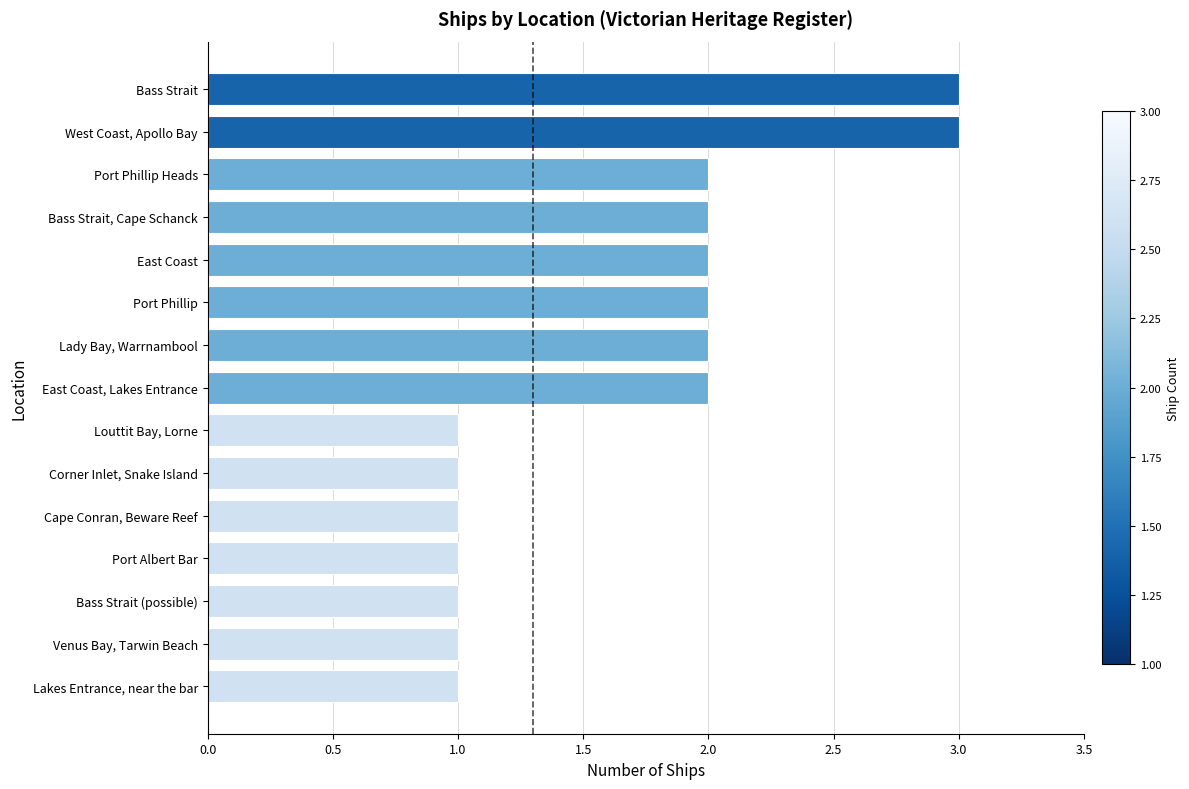

What is the change in value from Bass Strait (possible) to Bass Strait, Cape Schanck?

+1